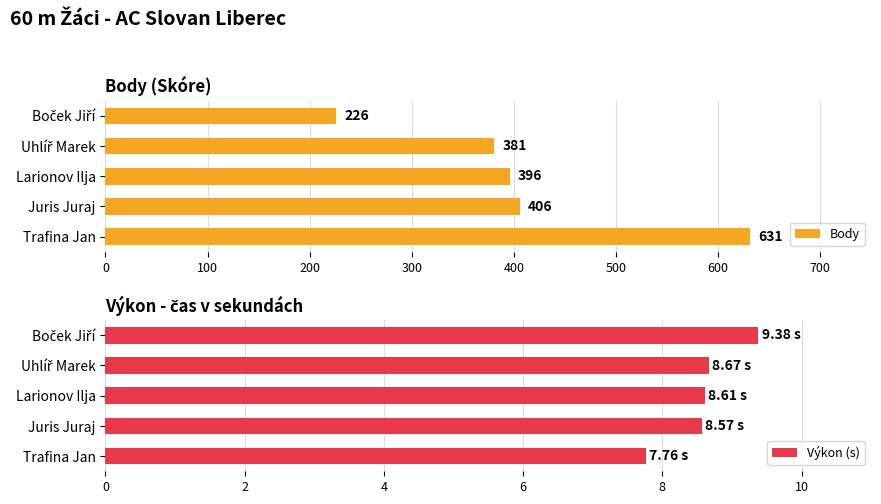

List the series in order of their peak value, highest first.

Body, Výkon (s)